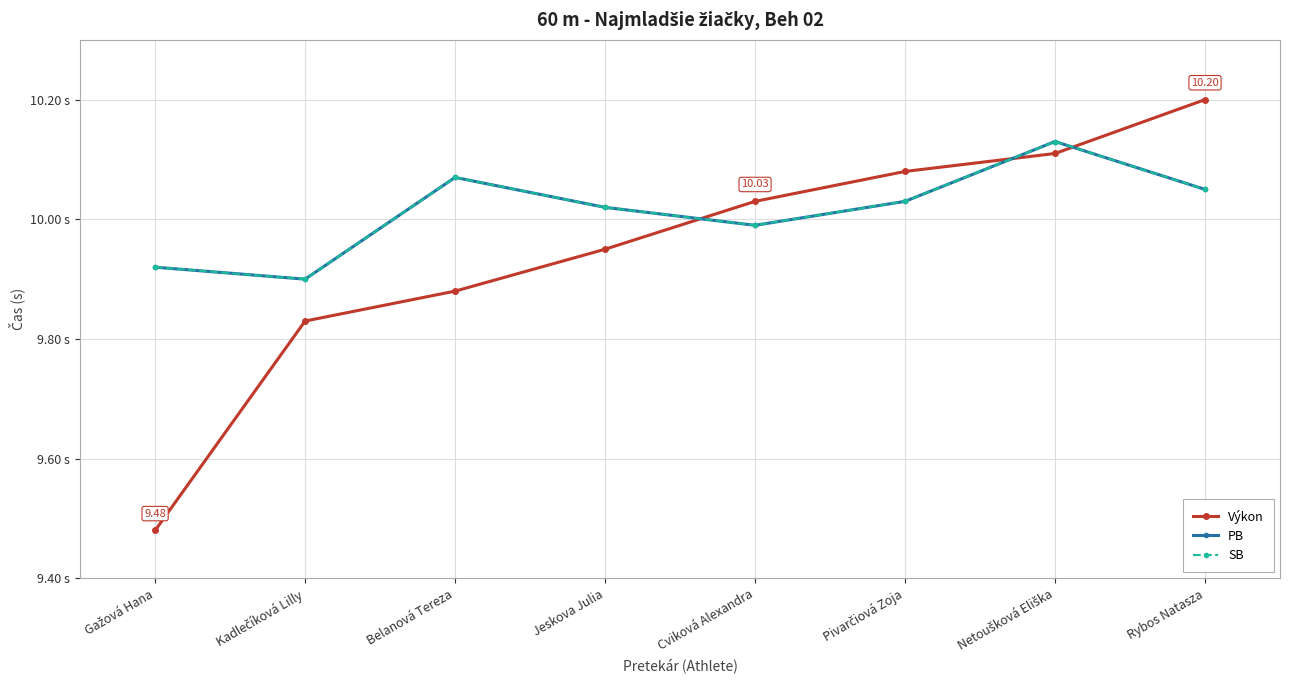

Is this an area chart (filled region under the line)?

No